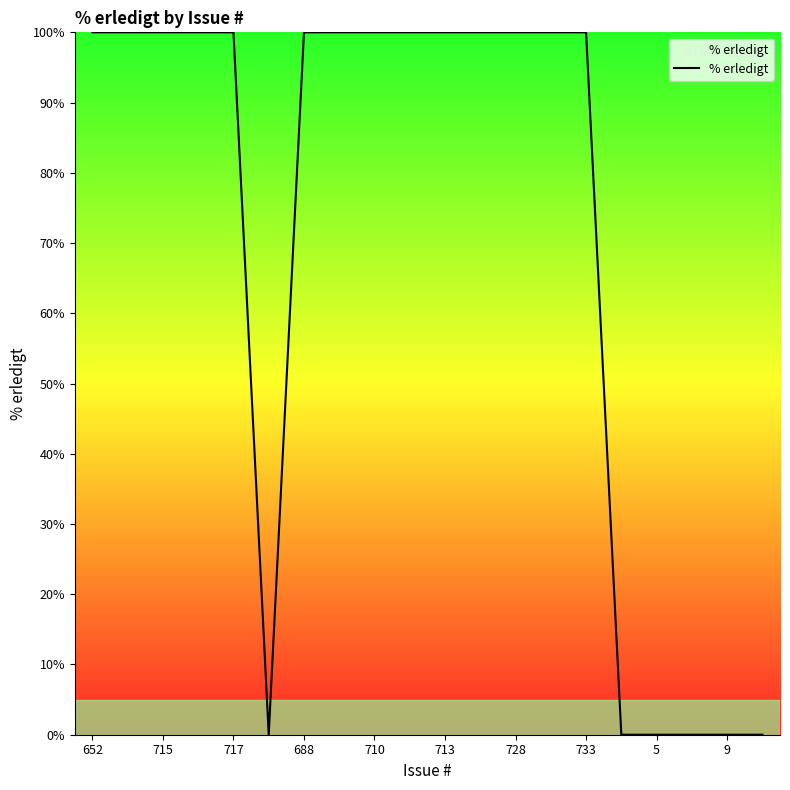

What is the greatest value displayed?

100